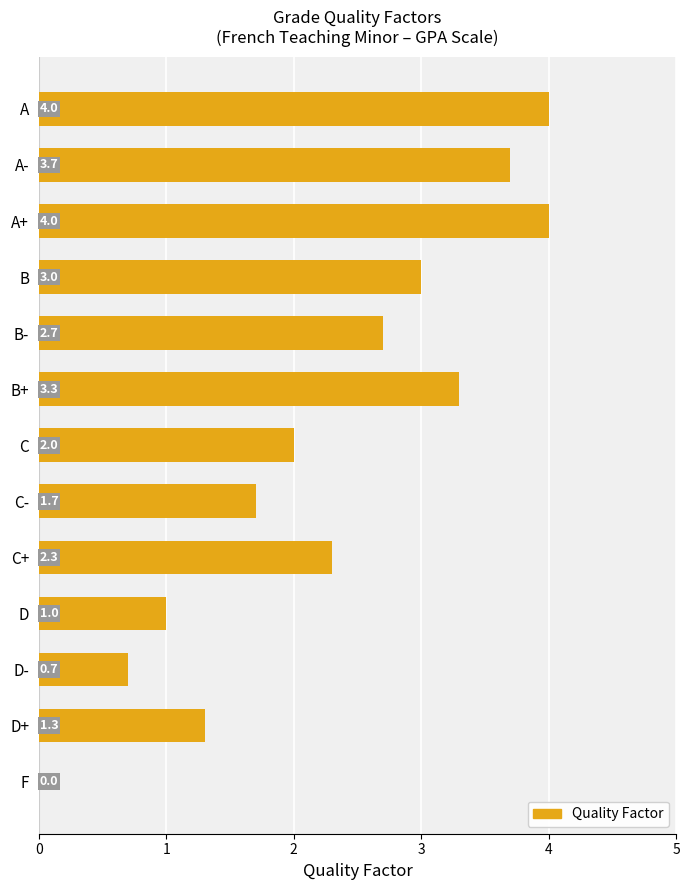

The chart shows a value of 3.3 at B+. True or false?

True